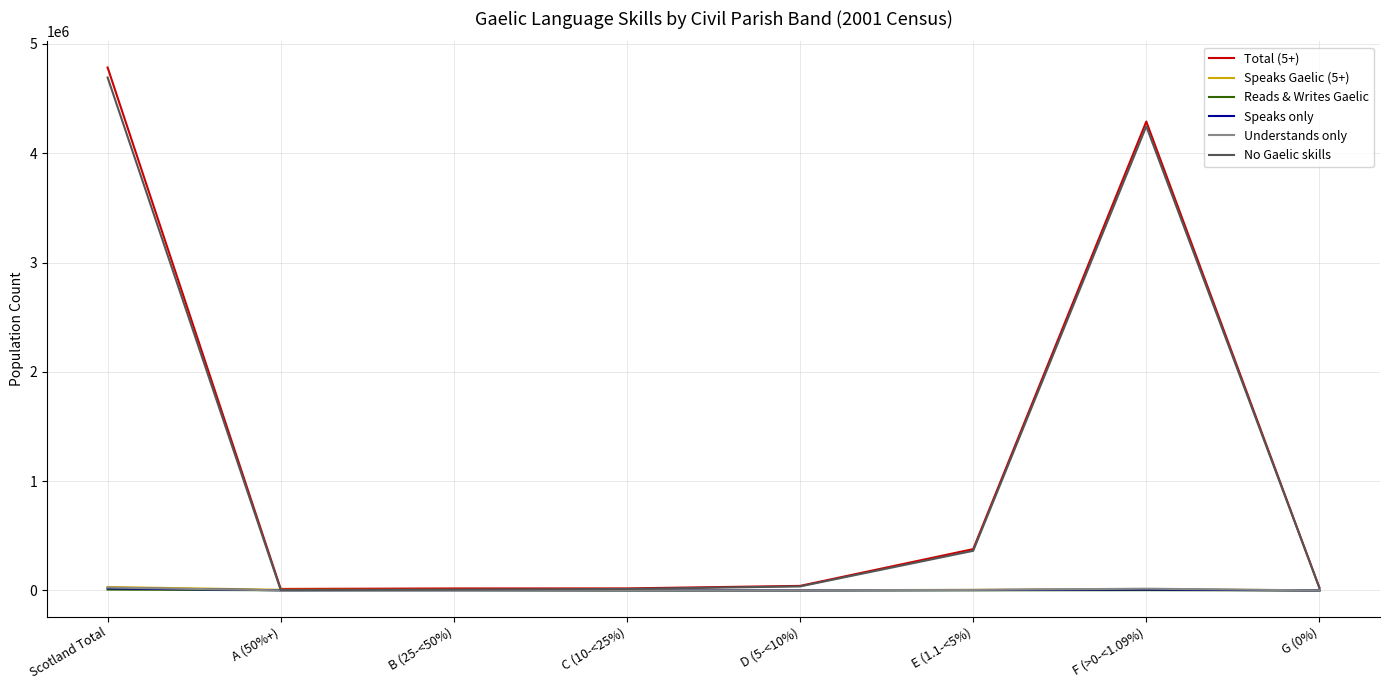

Which label corresponds to the largest value in the chart?

Scotland Total